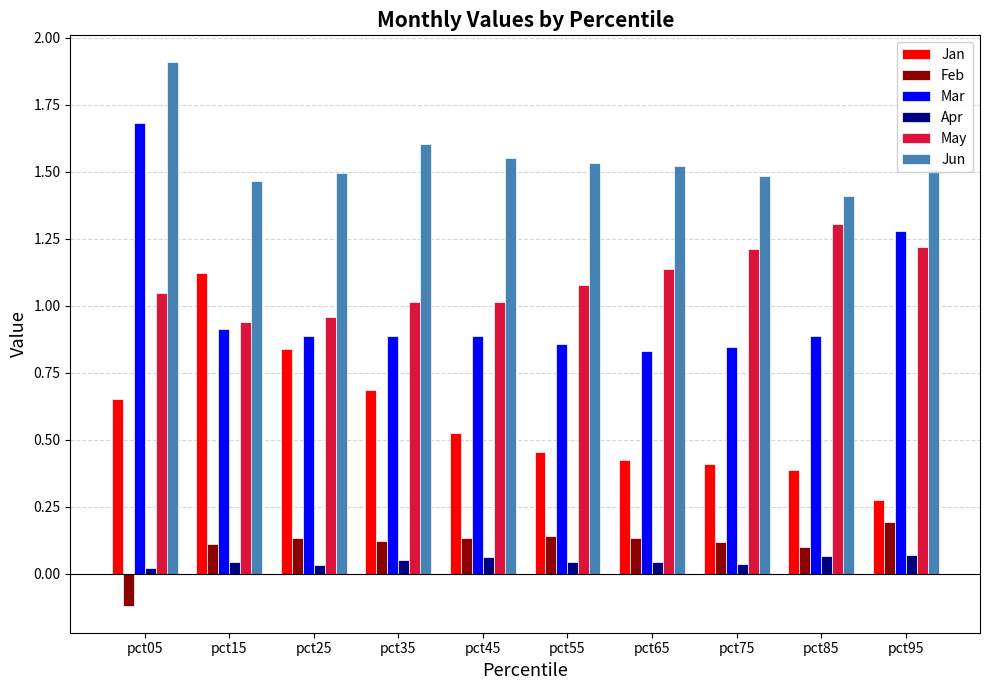

What is the minimum value for Jun?

1.4